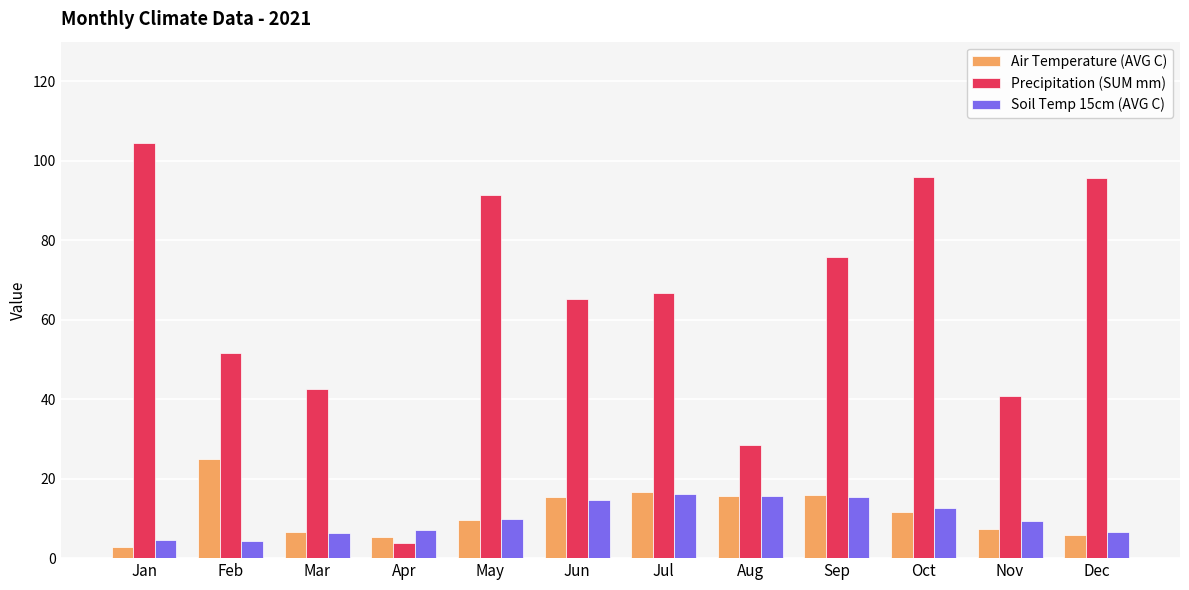

True or false: Soil Temp 15cm (AVG C) has a value of 6.7 at Dec.

True